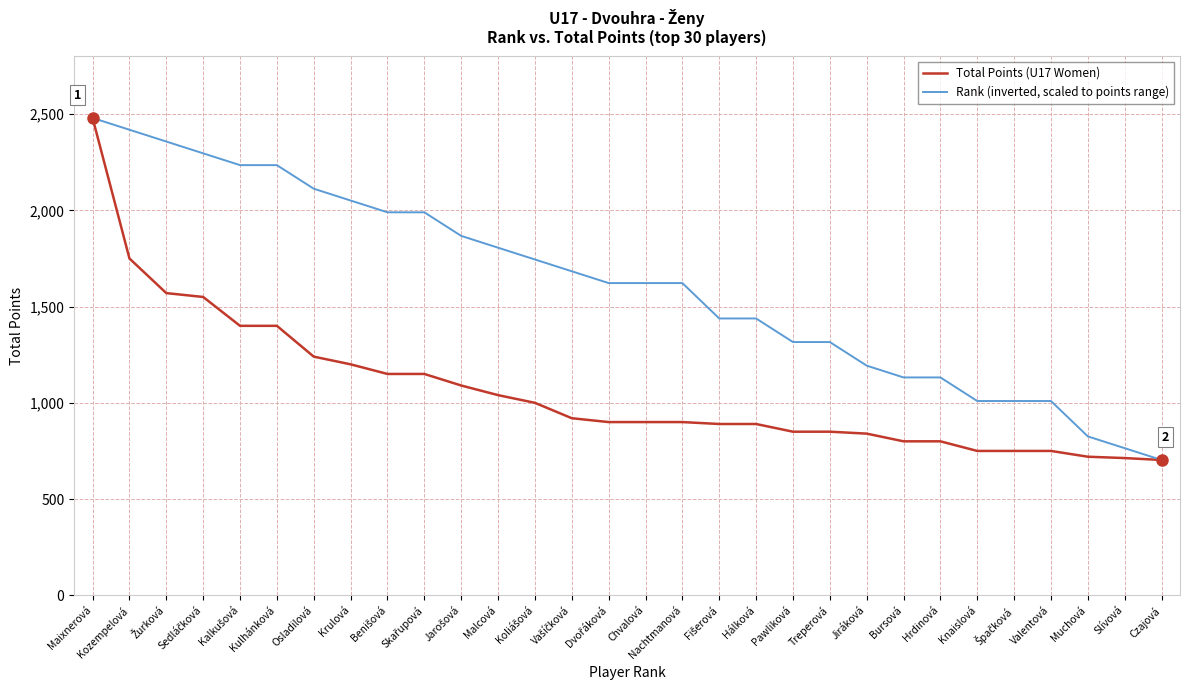

What is the highest value of the Total Points (U17 Women) series?

2480.0